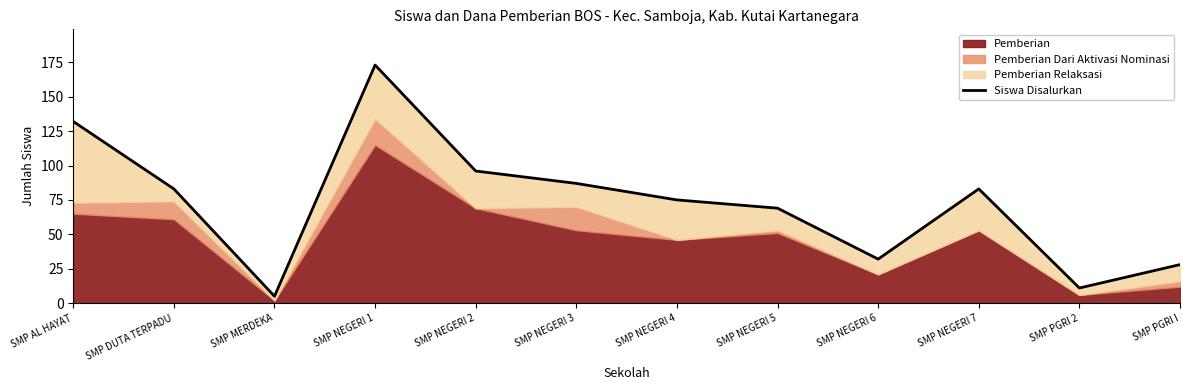

What is the label of the 2nd point from the left?

SMP DUTA TERPADU